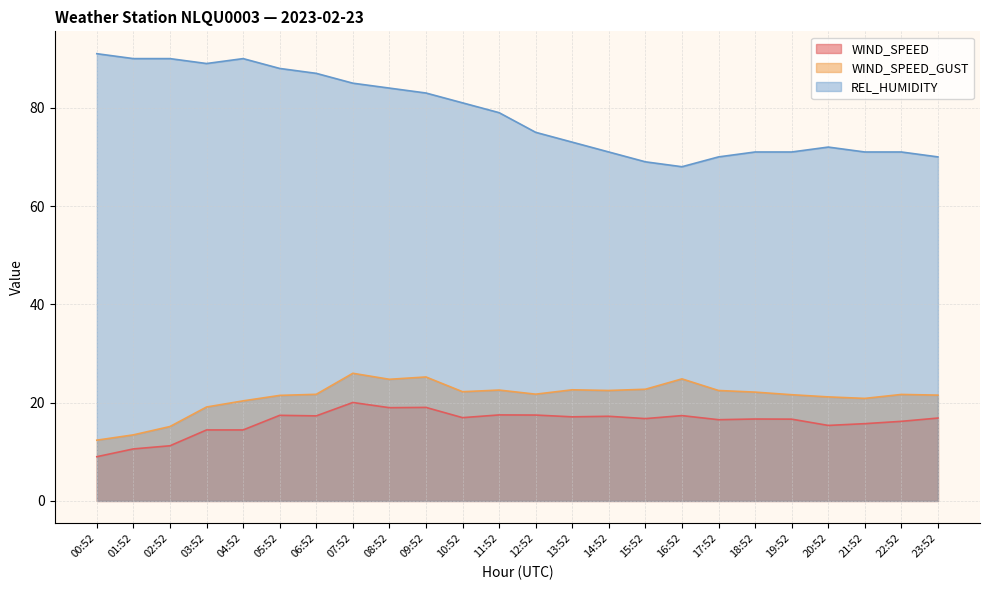

What is the minimum value for REL_HUMIDITY?

68.0